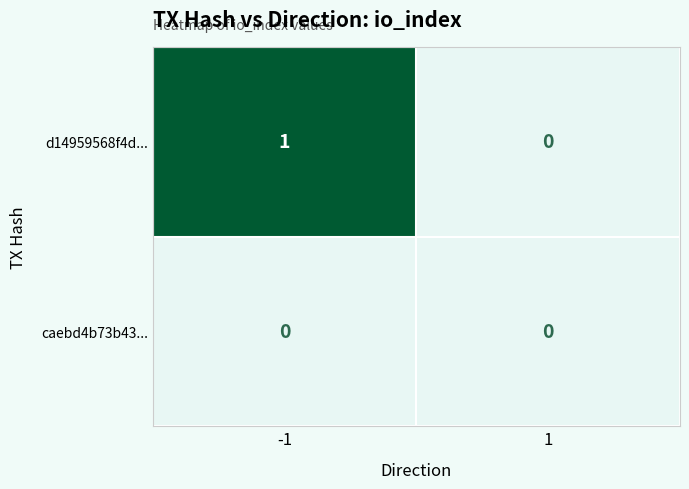

What is the difference between the highest and lowest values at -1?

1